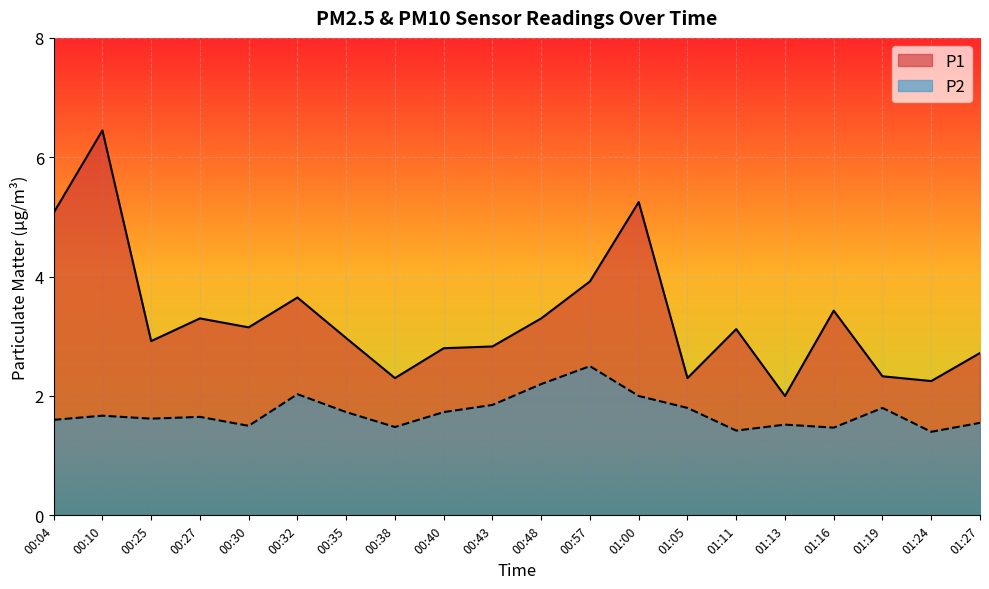

Which label corresponds to the largest value in the chart?

00:10